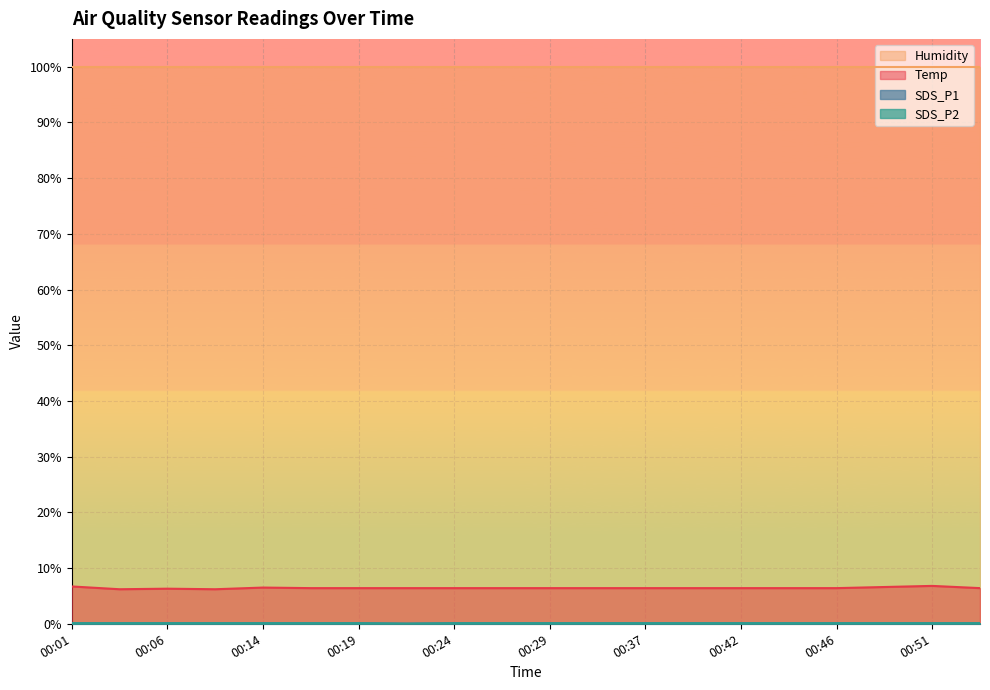

What is the value of the Temp point at the 2nd from the left?

6.2